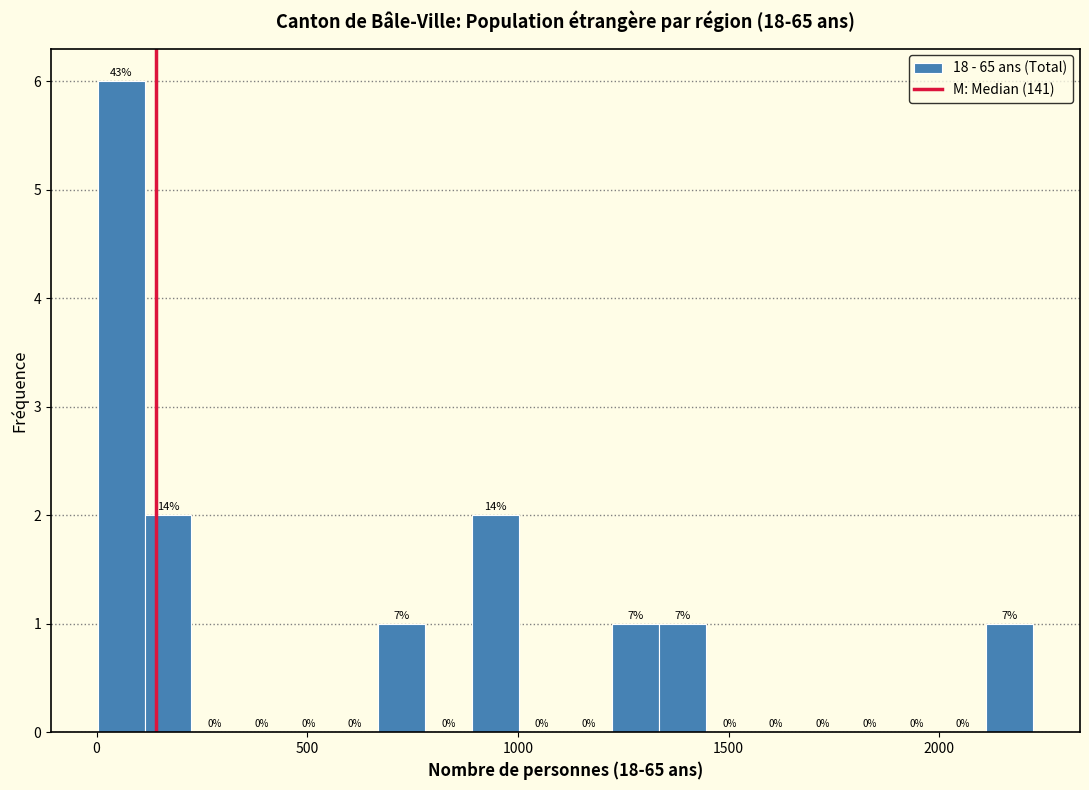

Around what value on the x-axis is the tallest bar? Give the approximate position of its centre, as read against the axis.

50